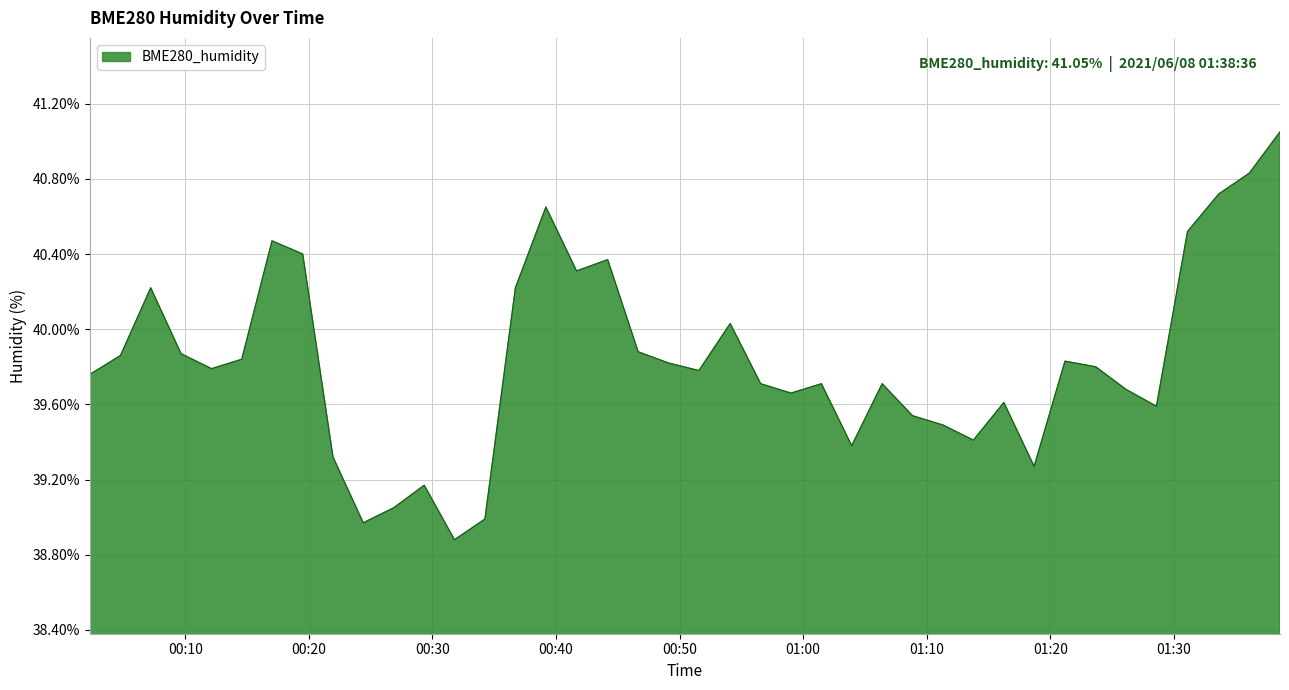

What is the difference between the maximum and minimum values?

2.2